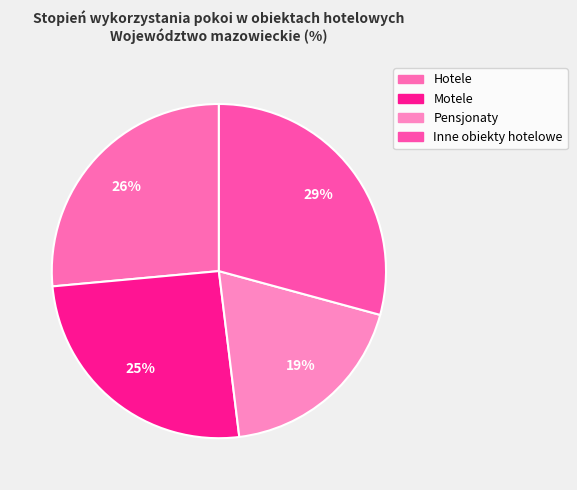

True or false: Pensjonaty accounts for 10% of the total.

False